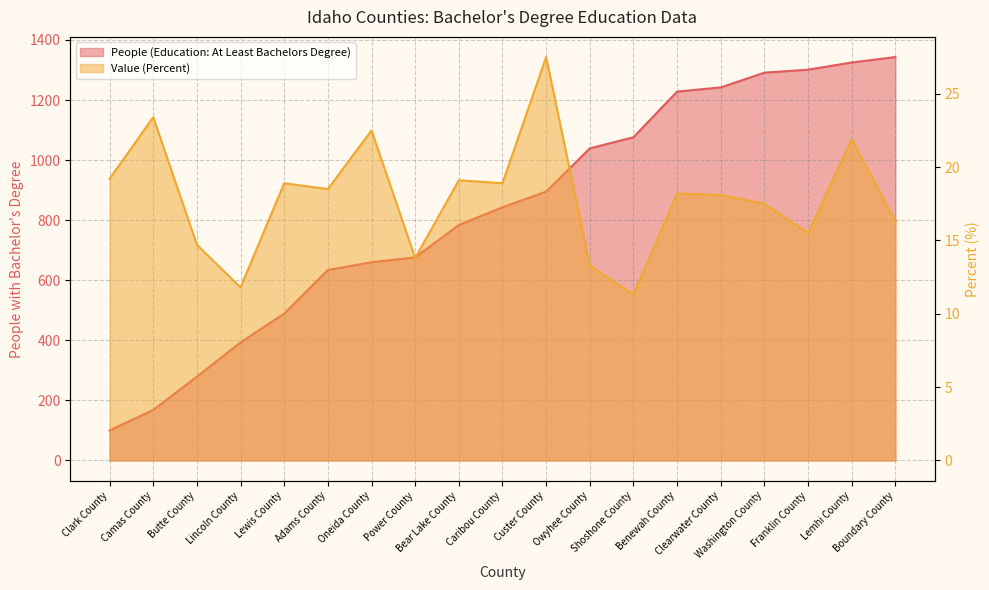

The value of Value (Percent) at Washington County is 31.4. True or false?

False